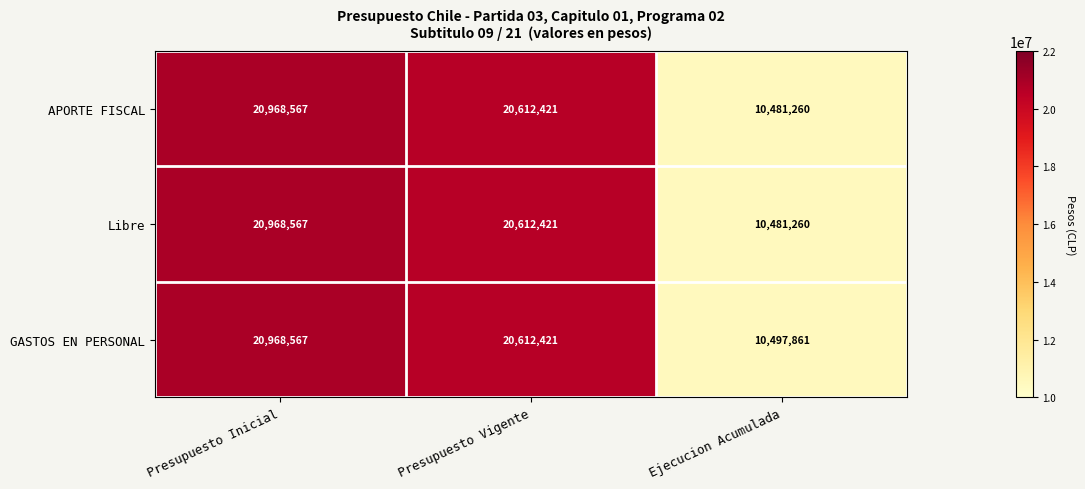

What is the spread (max minus min) of values at Ejecucion Acumulada?

16601